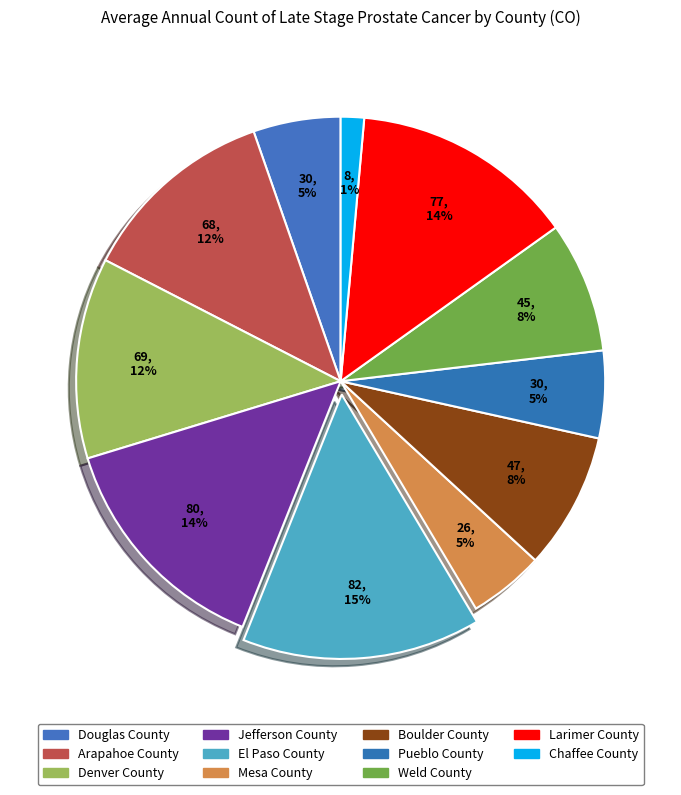

Count the number of slices in the pie.

11